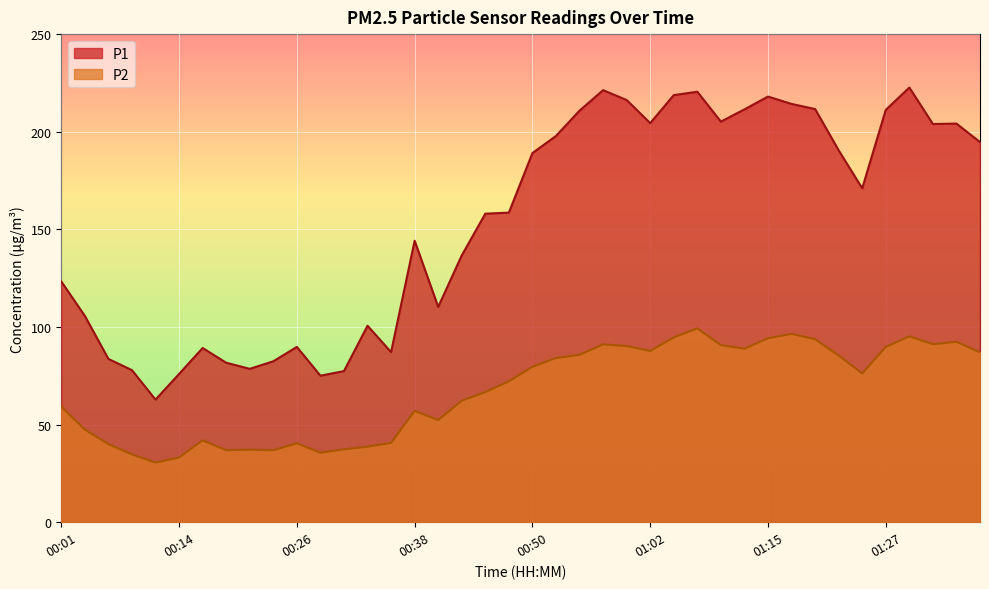

Reading left to right, transcribe all the data shown in this chart.

P1: 123.3	105.7	83.7	77.9	62.8	75.9	89.2	81.7	78.5	82.4	89.8	75.0	77.4	100.6	87.1	144.2	110.3	136.7	158.0	158.6	189.1	197.8	210.8	221.3	216.2	204.4	218.8	220.5	205.2	211.4	218.0	214.2	211.6	190.5	171.0	211.2	222.6	203.9	204.2	194.7
P2: 59.2	47.5	40.0	34.8	30.5	33.1	42.0	36.9	37.1	36.9	40.5	35.6	37.4	38.7	40.6	57.0	52.3	62.3	66.6	72.2	79.6	84.1	85.8	91.1	90.2	87.7	94.7	99.3	90.7	88.9	94.2	96.5	93.7	85.4	76.2	89.8	95.2	91.2	92.4	87.0